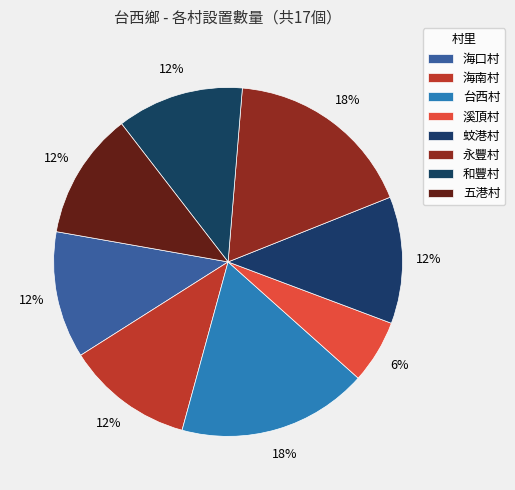

Does 蚊港村 account for over 50% of the chart?

No